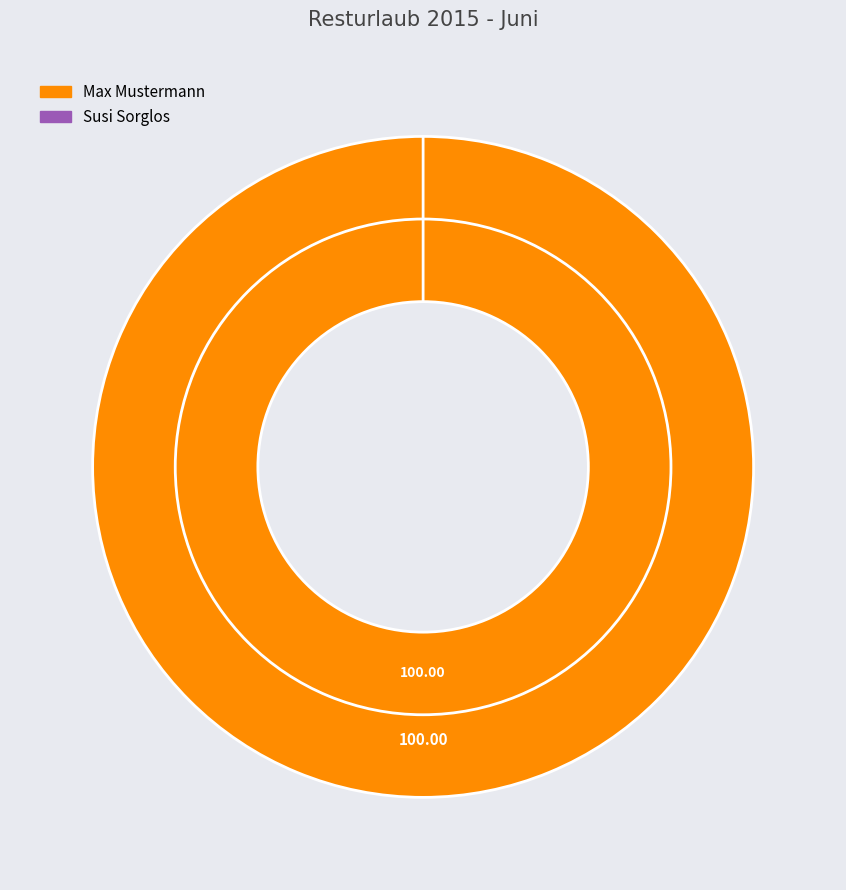

Combined, do Max Mustermann and Susi Sorglos account for over 50%?

Yes